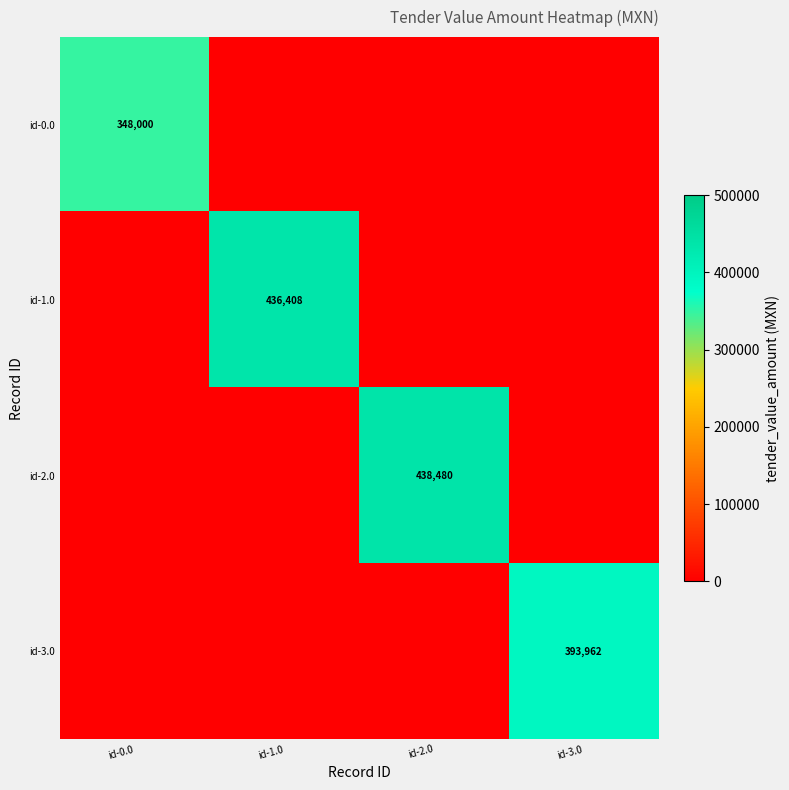

Is it true that id-1.0 equals 436408 at id-1.0?

True